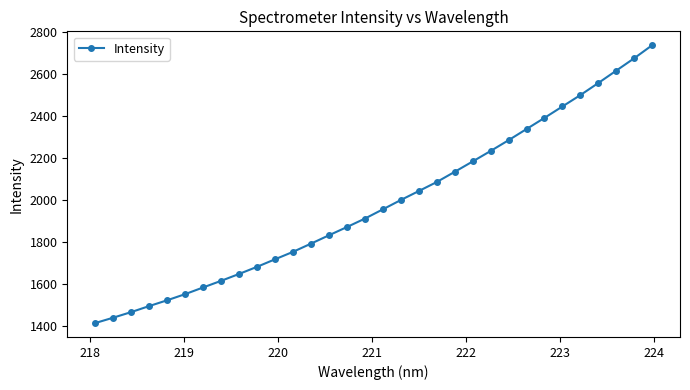

True or false: there are more than 2 points higher than both neighbors.

False